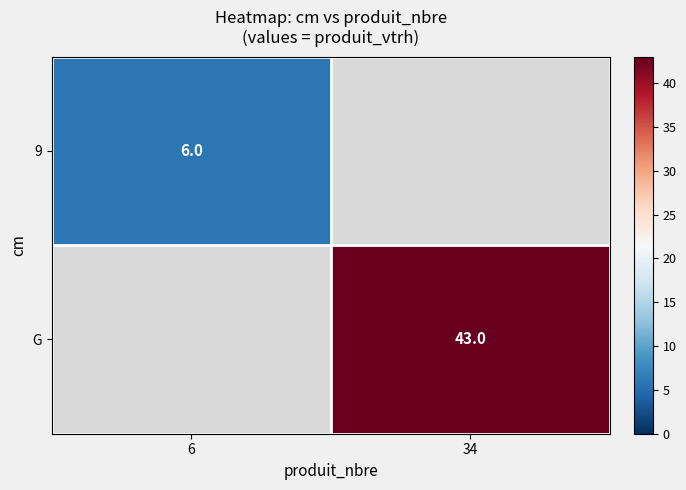

Which category has the lowest value across all series?

6